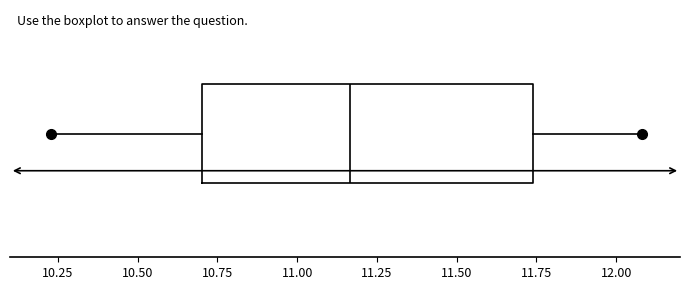

Read this box plot against the x-axis: the position of the median line, the range covered by the box, and the ends of both whiskers. The values are not printed on the chart, so give them approximately, as read against the axis.

median 11.15, box 10.70 to 11.75, whiskers 10.25 to 12.10